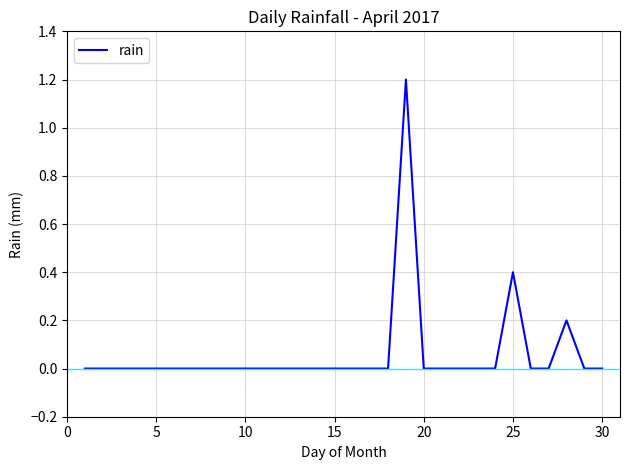

What is the difference between the maximum and minimum values?

1.2